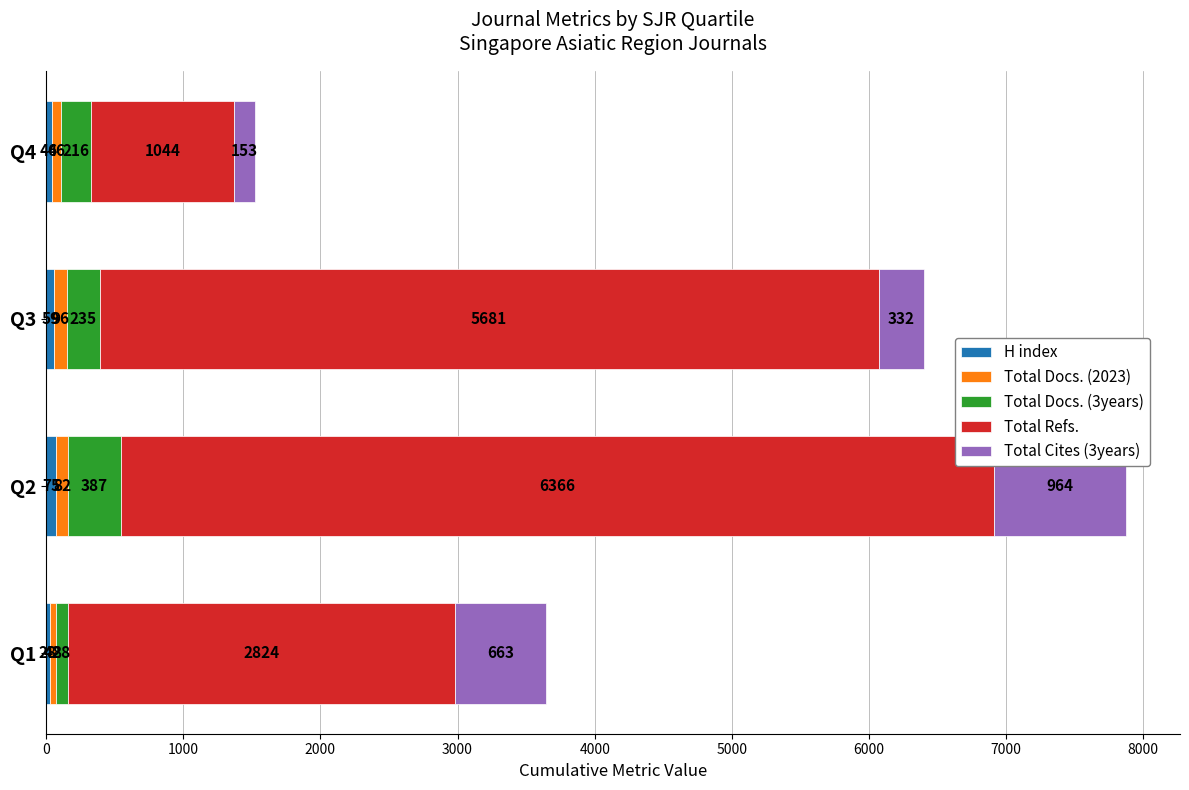

What is the total value across all series at Q2?

7874